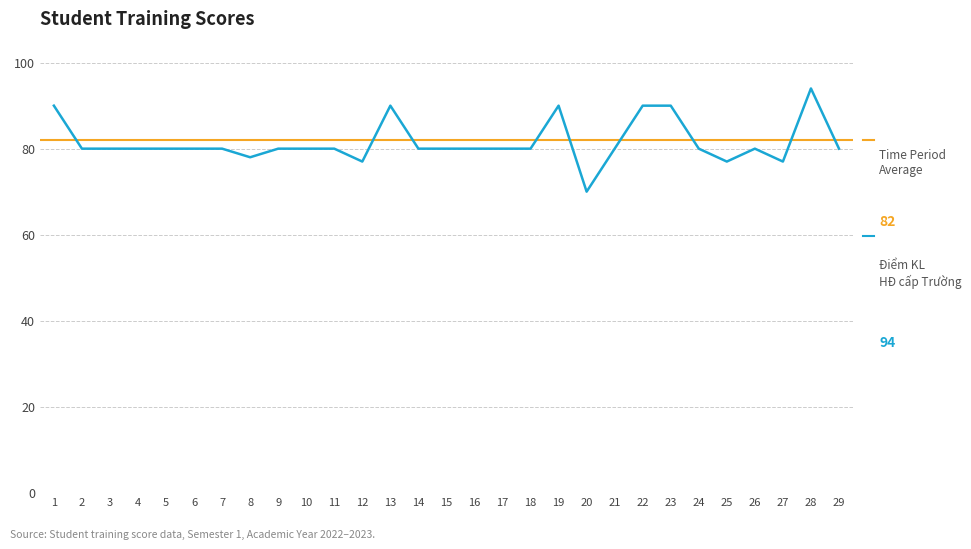

Where is the data nearest to the value 82?

2